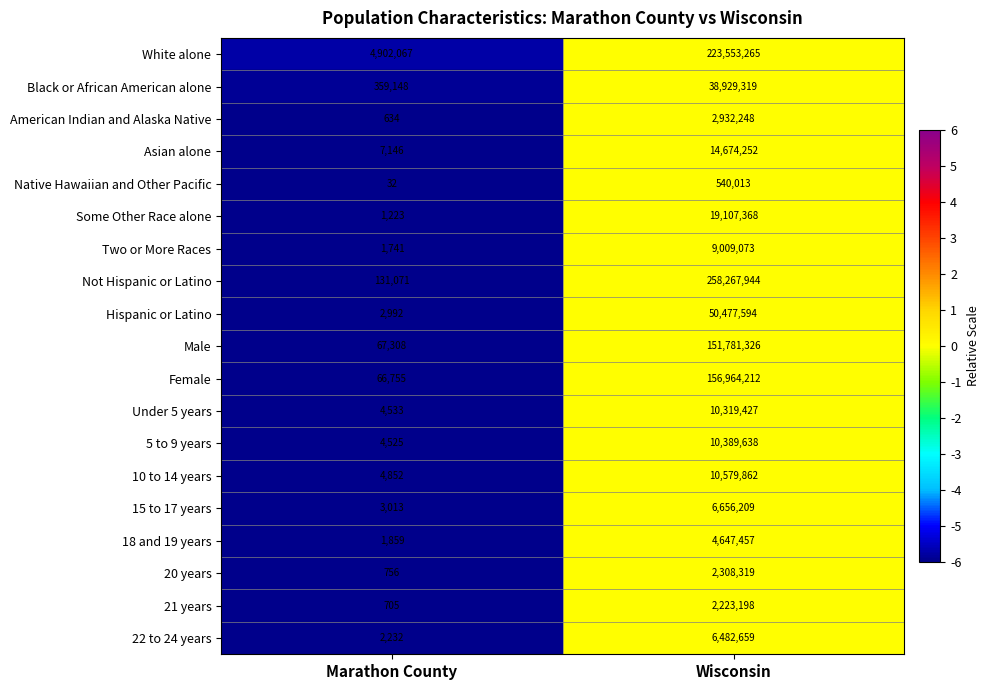

What is the maximum value shown in the chart?

258267944